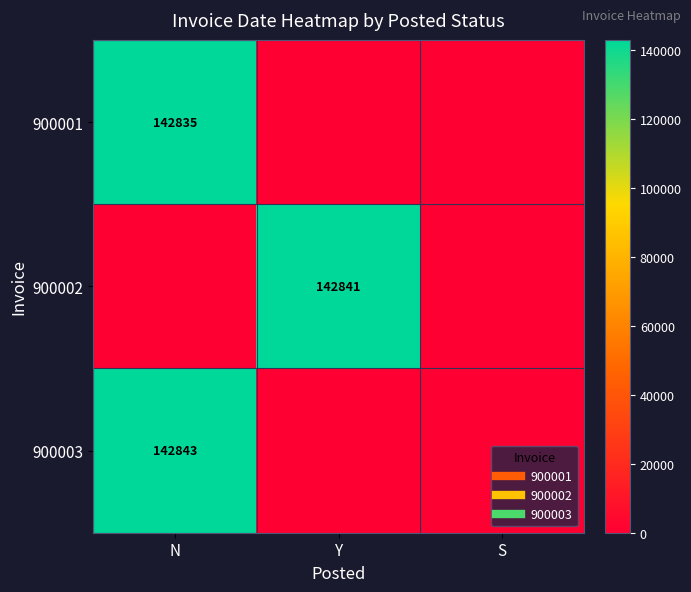

Rank the categories by 900003 value from highest to lowest.

N, Y, S